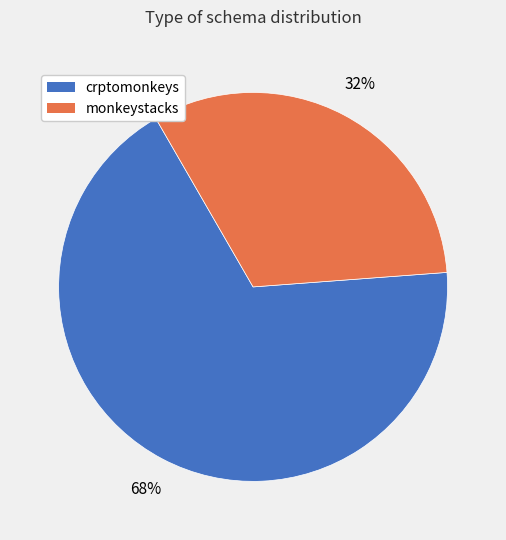

Is there a majority slice in this chart?

Yes